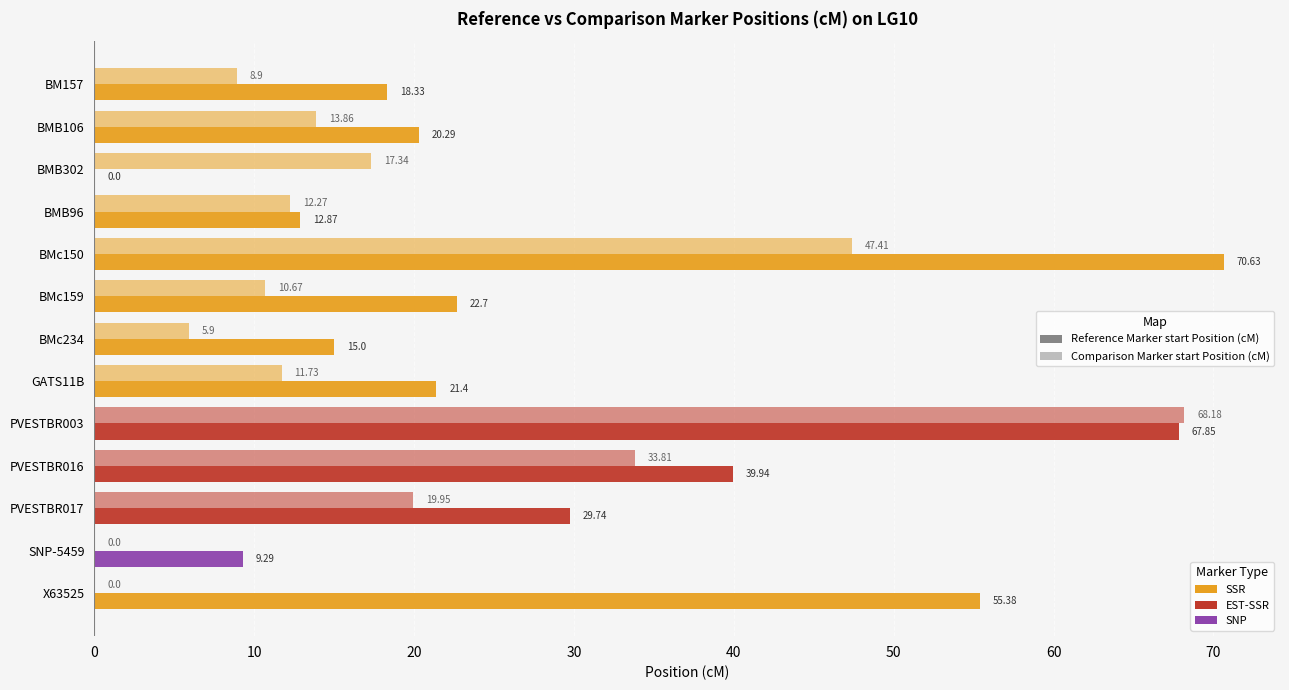

How many values in Reference Marker start Position (cM) are above zero?

12